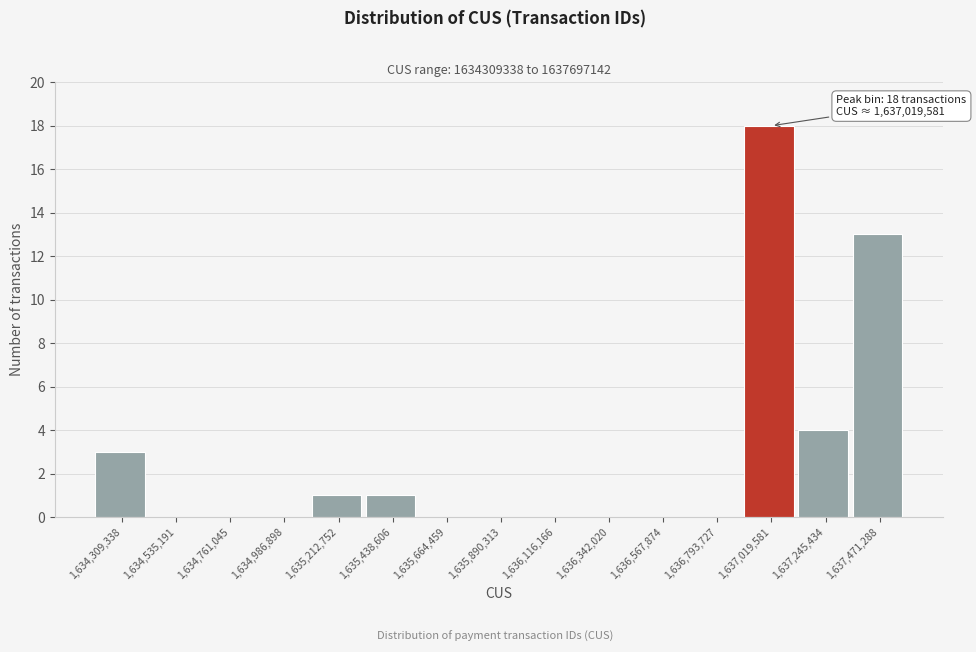

Reading right to left, extract all data points from this chart.

1,637,471,288=13	1,637,245,434=4	1,637,019,581=18	1,636,793,727=0	1,636,567,874=0	1,636,342,020=0	1,636,116,166=0	1,635,890,313=0	1,635,664,459=0	1,635,438,606=1	1,635,212,752=1	1,634,986,898=0	1,634,761,045=0	1,634,535,191=0	1,634,309,338=3